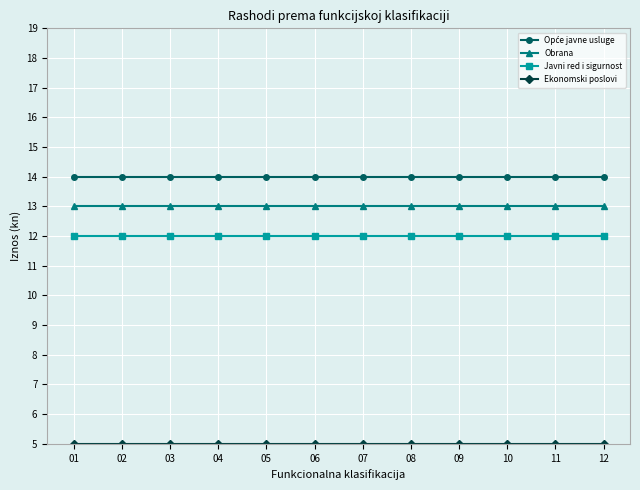

The Obrana series shows 13 at 11. True or false?

True